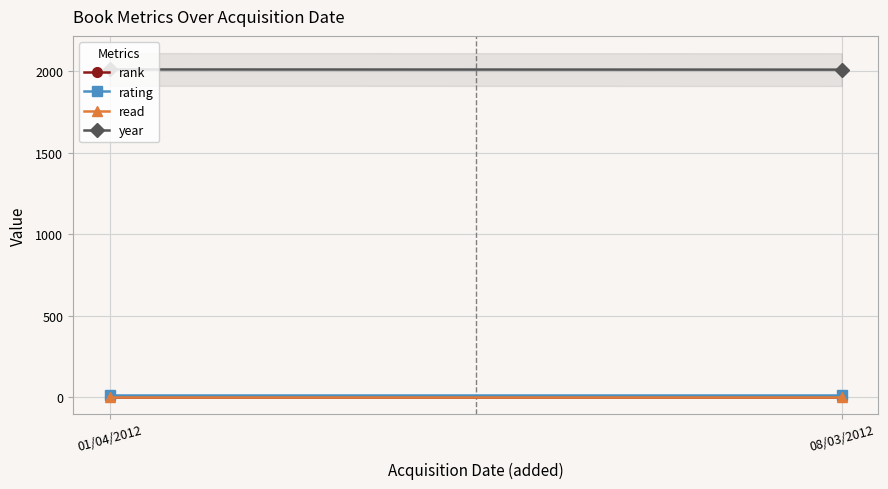

List the labels in order of year value, smallest first.

08/03/2012, 01/04/2012